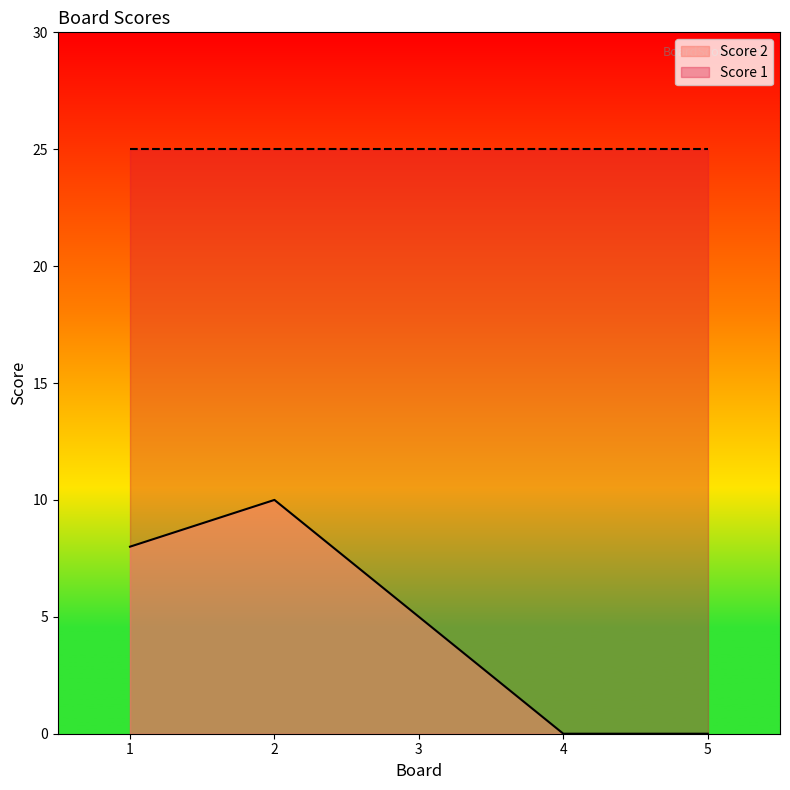

List the labels in order of value, smallest first.

4, 5, 3, 1, 2